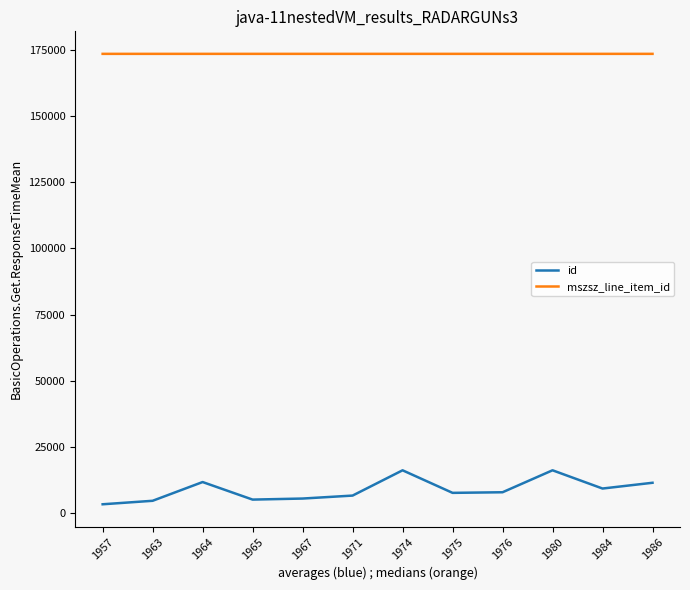

What is the maximum value for mszsz_line_item_id?

173433.0